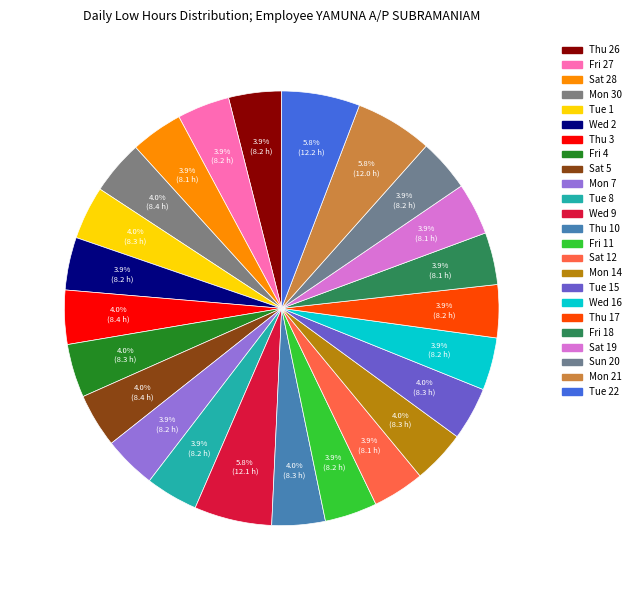

Count the number of slices in the pie.

24